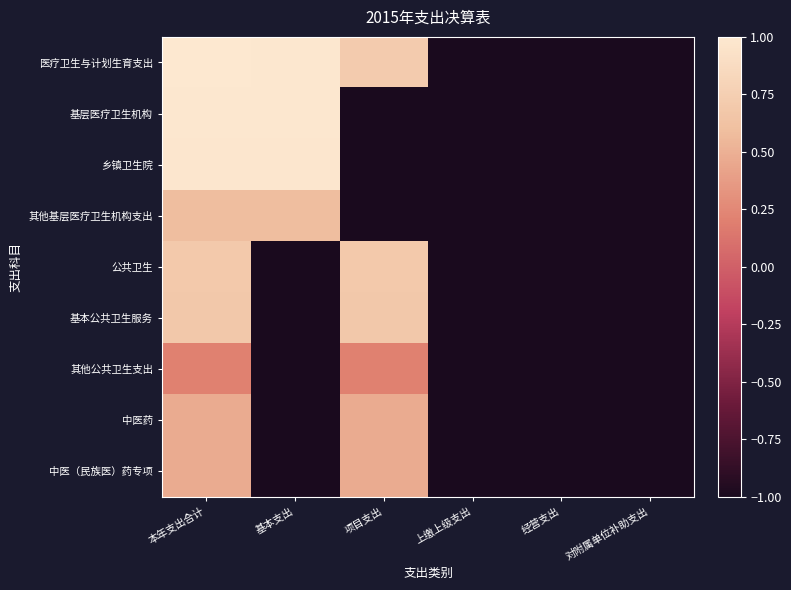

What is the maximum value shown in the chart?

1.0